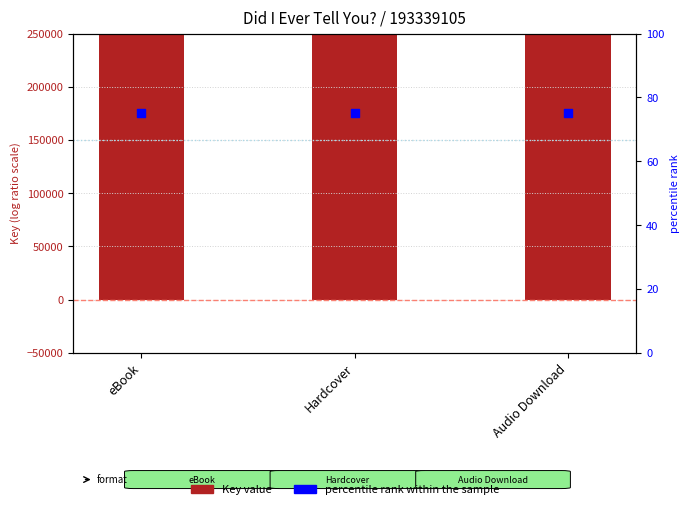

At which category is the sum across all series the highest?

eBook